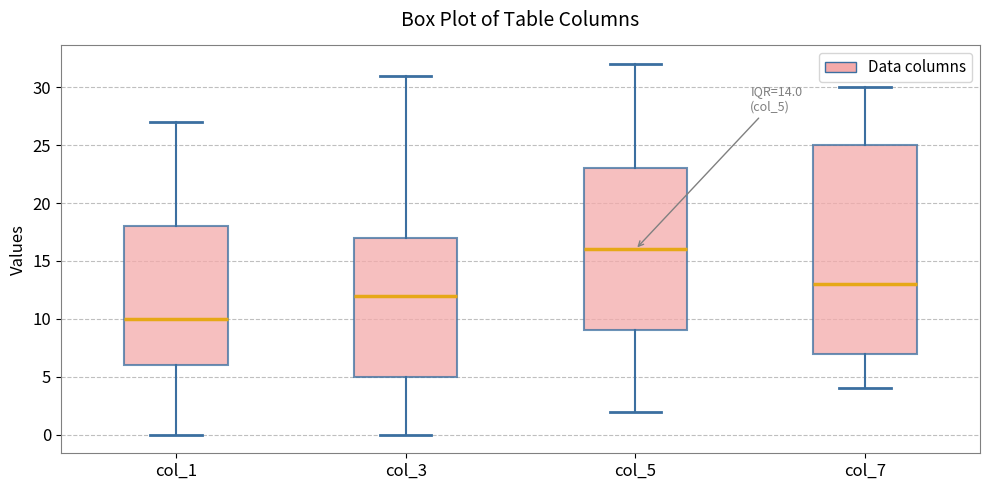

Which box has the lowest median line?

col_1